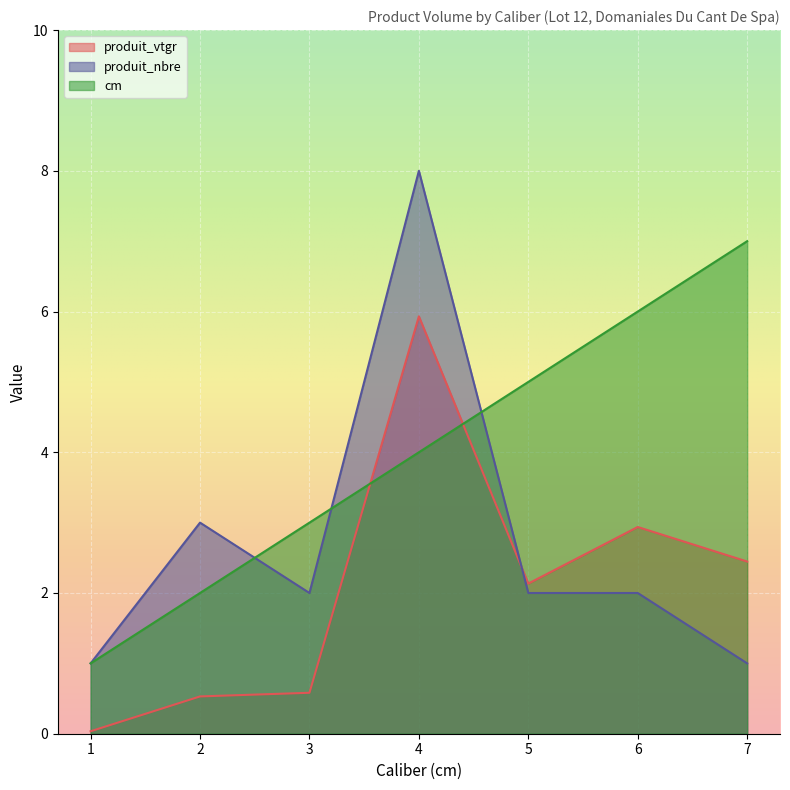

At how many categories does at least one series exceed 5?

3